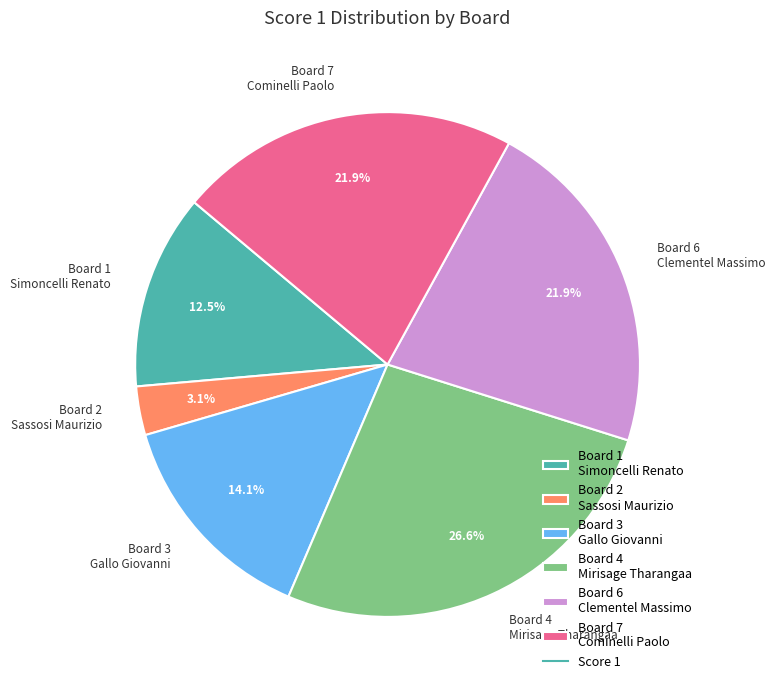

Is Board 2 Sassosi Maurizio the majority of the pie?

No